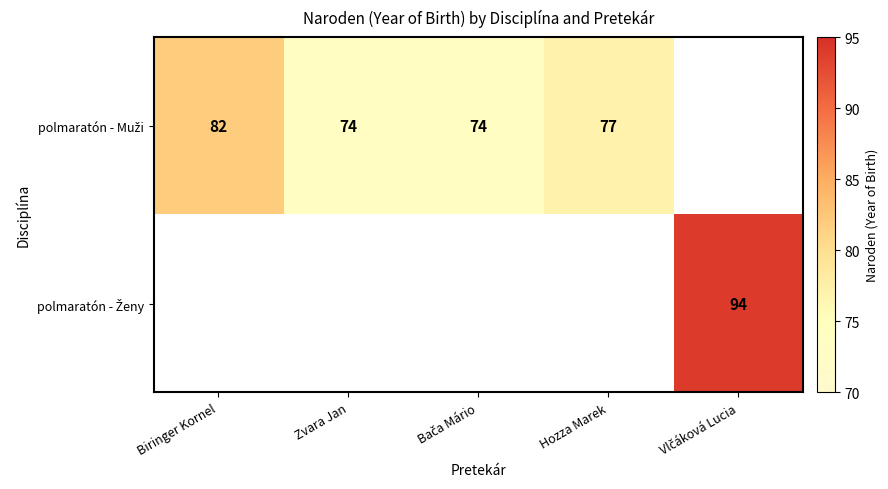

At which category does the chart reach its peak across all series?

Vlčáková Lucia